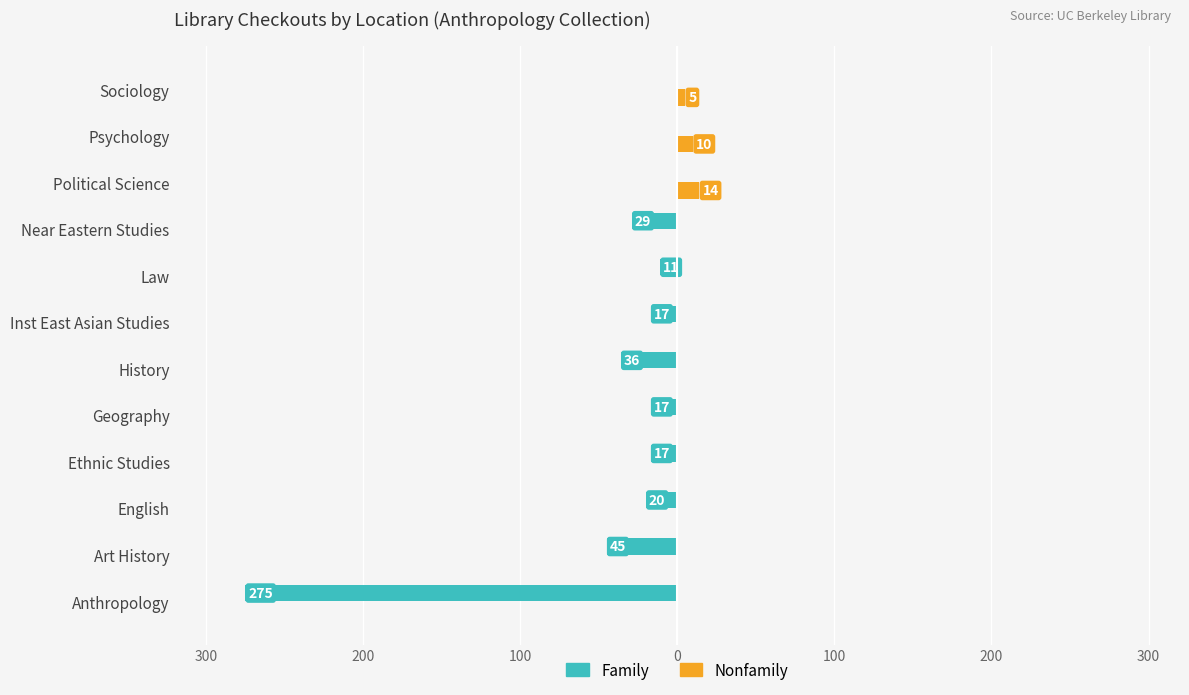

What are all the series names shown in the legend?

Family, Nonfamily